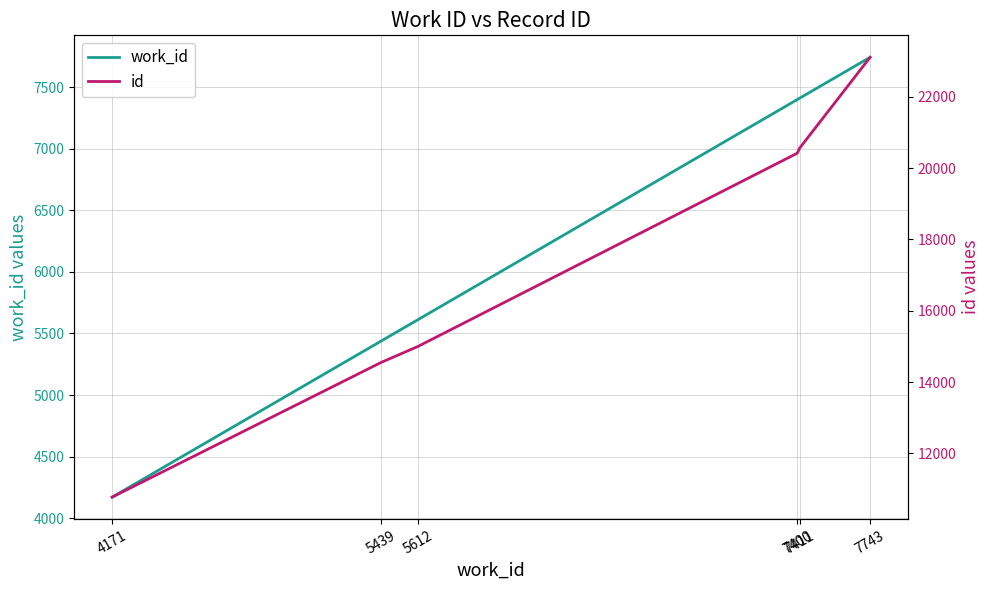

Is it true that work_id equals 5439 at 5439?

True